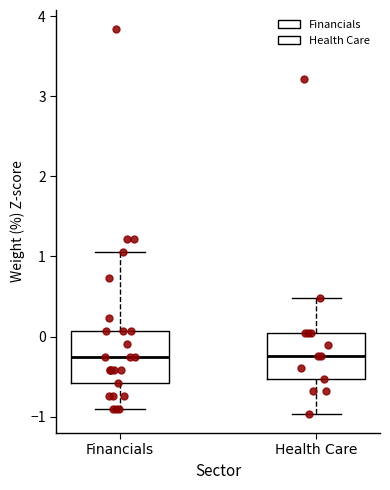

Reading left to right, transcribe this box plot: for each box, give where its median line is, the range the box spans, and where its two whiskers end, as read against the y-axis. The values are not printed on the chart, so give them approximately, as read against the axis.

Financials: median -0.3, box -0.6 to 0.1, whiskers -0.9 to 1.1
Health Care: median -0.2, box -0.5 to 0.0, whiskers -1.0 to 0.5